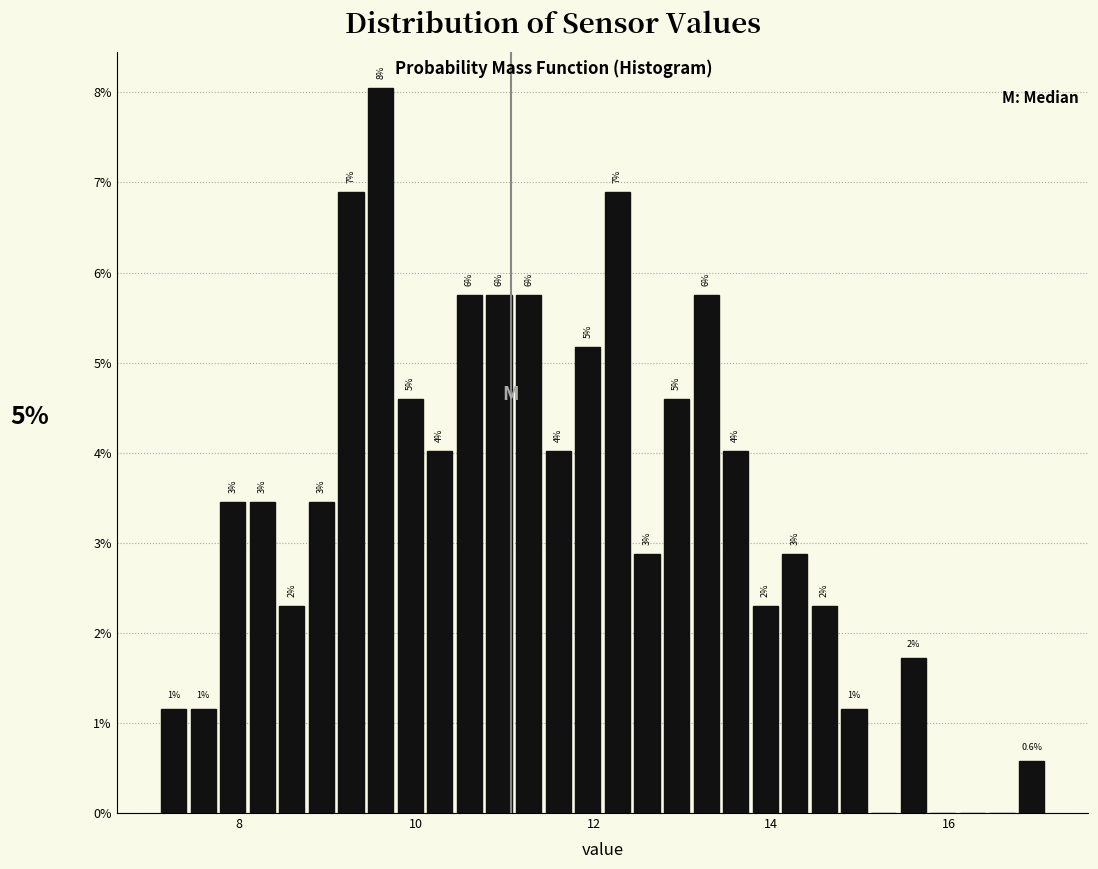

Read against the x-axis, roughly where is the centre of the tallest bar?

9.6